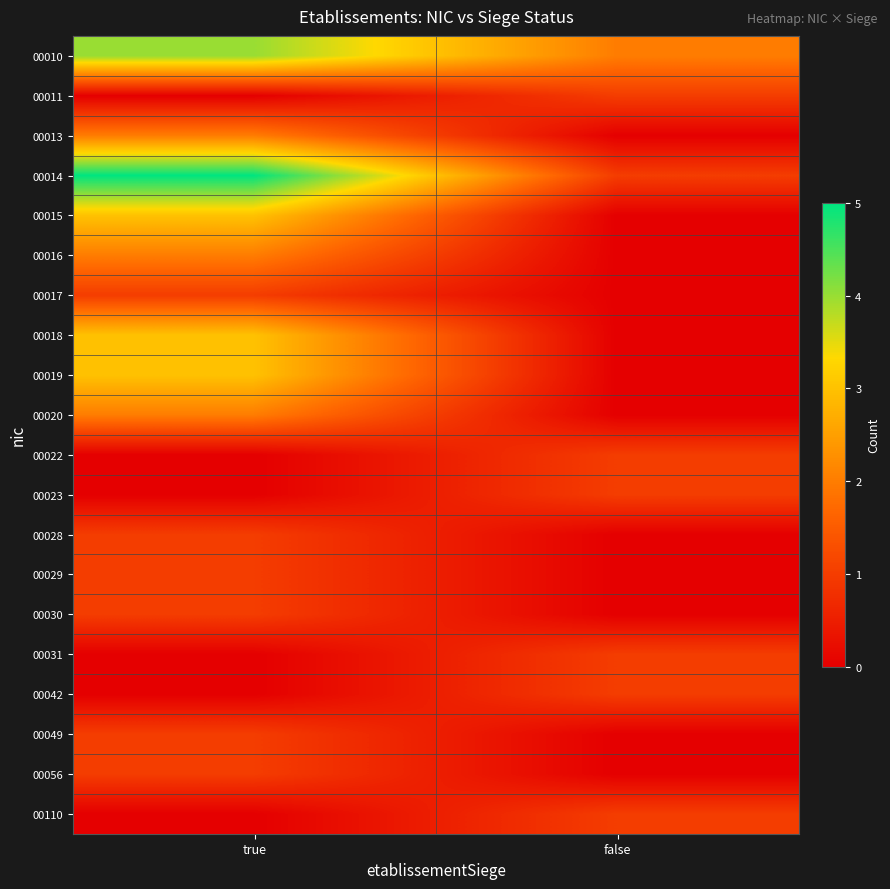

Reading right to left, transcribe all the data shown in this chart.

00010: false=2	true=4
00011: false=1	true=0
00013: false=0	true=2
00014: false=1	true=5
00015: false=0	true=3
00016: false=0	true=2
00017: false=0	true=1
00018: false=0	true=3
00019: false=0	true=3
00020: false=0	true=2
00022: false=1	true=0
00023: false=1	true=0
00028: false=0	true=1
00029: false=0	true=1
00030: false=0	true=1
00031: false=1	true=0
00042: false=1	true=0
00049: false=0	true=1
00056: false=0	true=1
00110: false=1	true=0